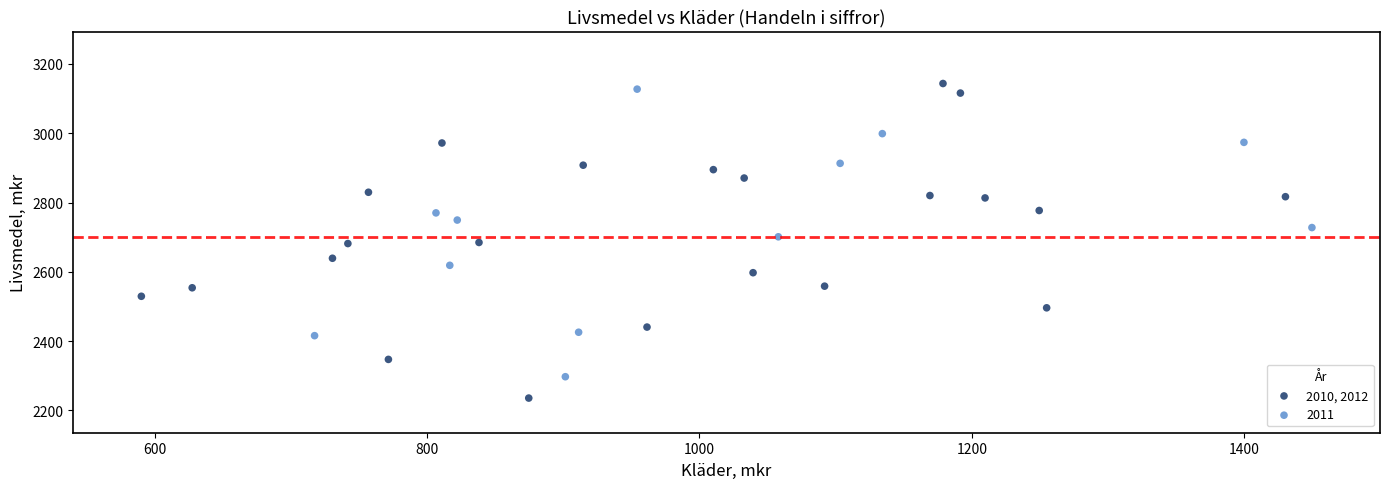

Which series reaches the minimum Y coordinate?

2010, 2012